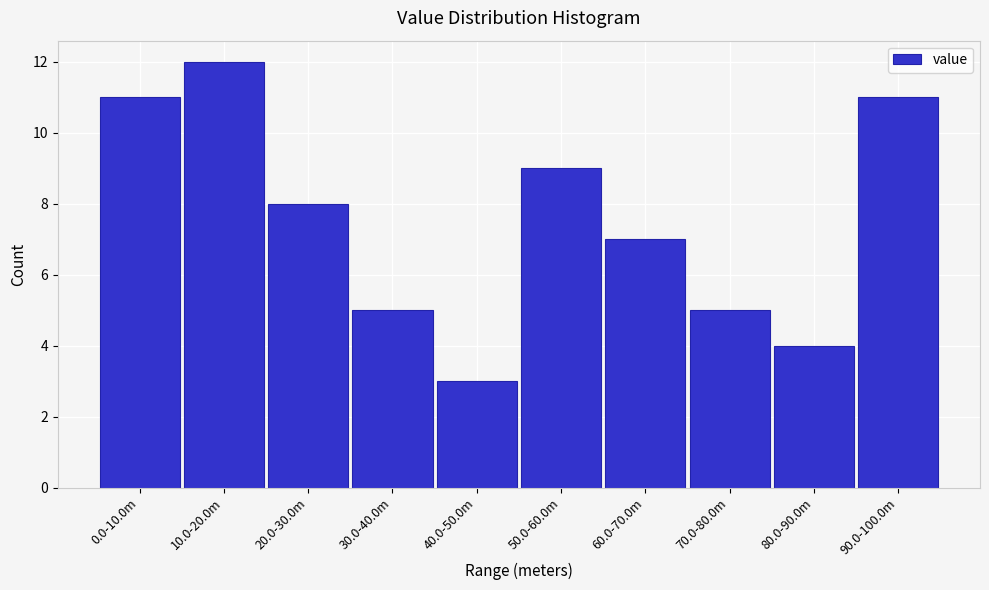

Reading left to right, transcribe all the data shown in this chart.

11	12	8	5	3	9	7	5	4	11